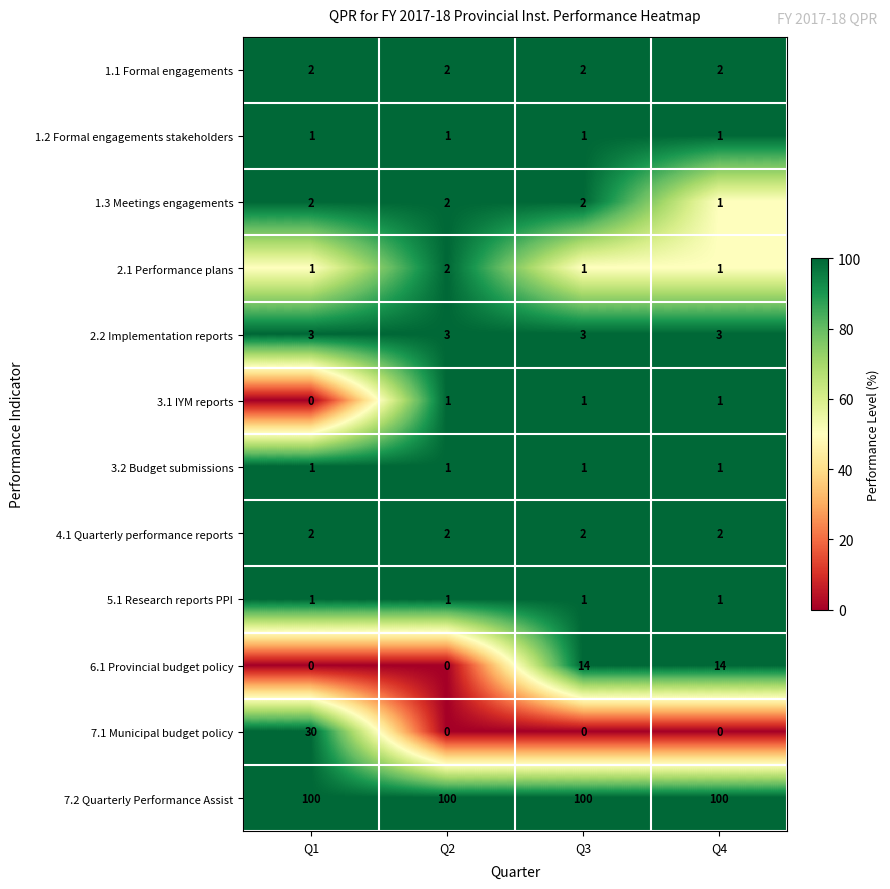

The value of 1.3 Meetings engagements at Q3 is 3. True or false?

False